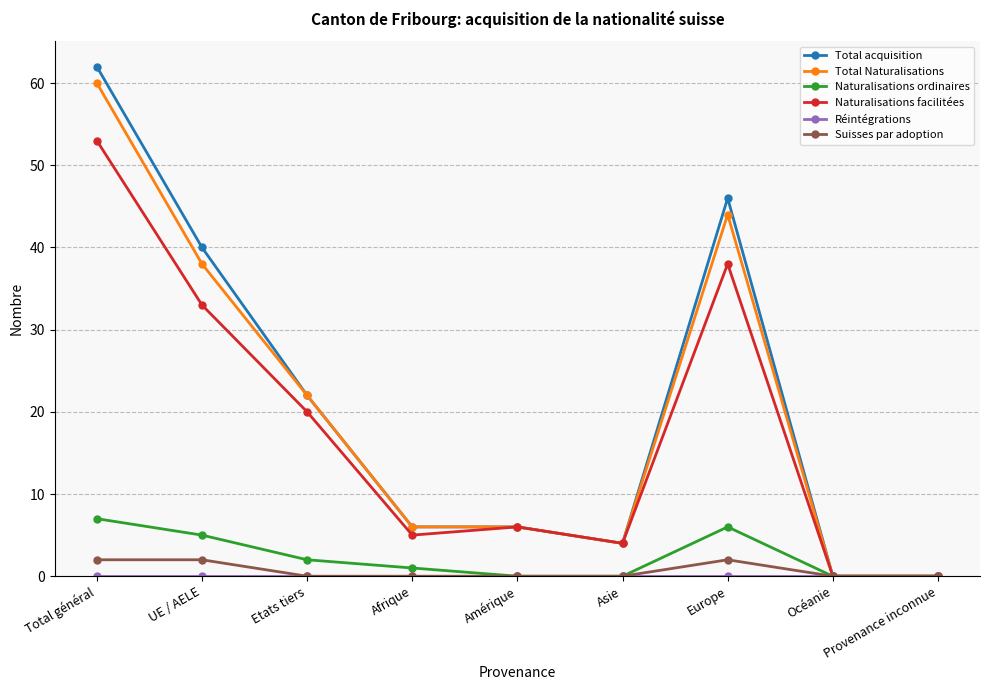

How many distinct data groups are displayed?

6